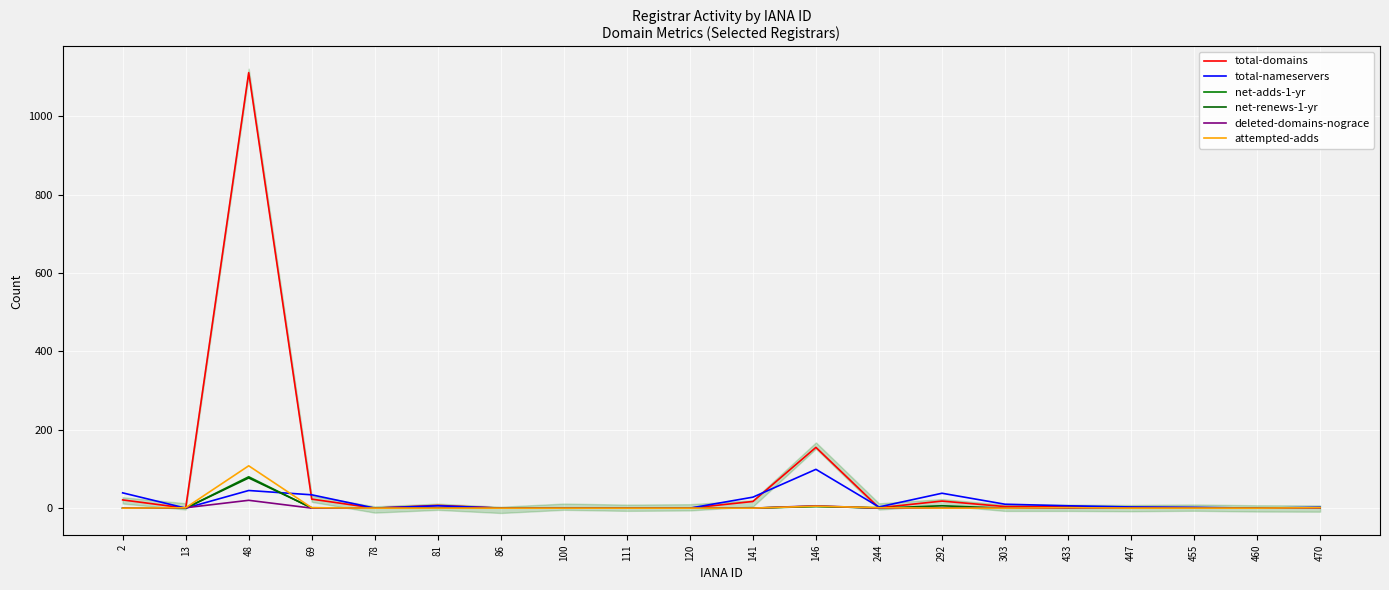

Does the chart display data point markers on the line(s)?

No